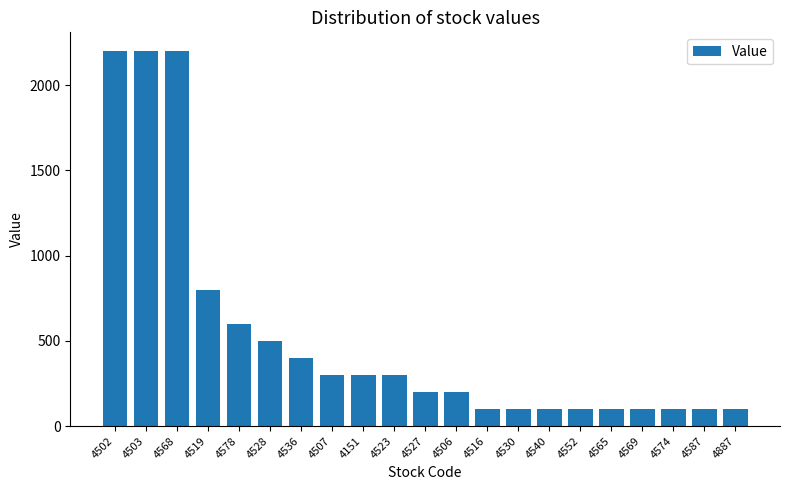

Reading right to left, list all the values displayed in this chart.

100	100	100	100	100	100	100	100	100	200	200	300	300	300	400	500	600	800	2200	2200	2200